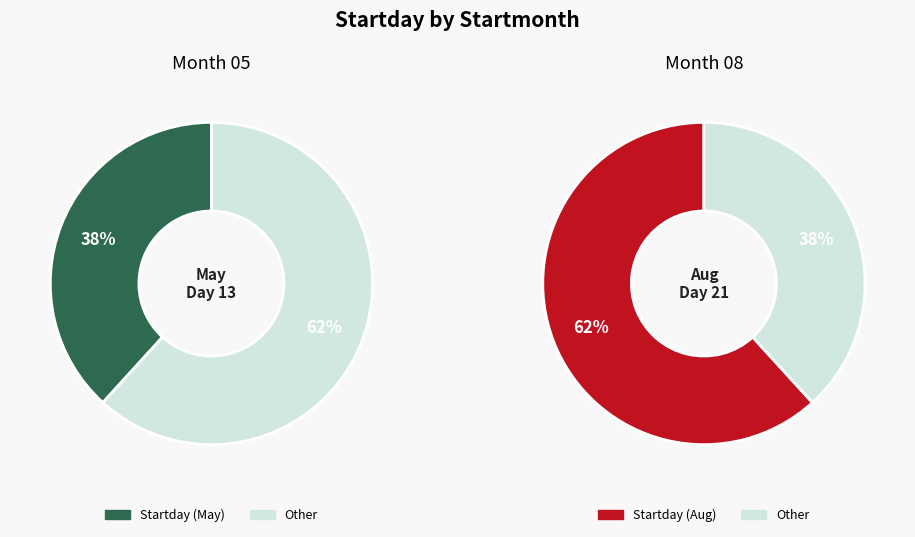

What percentage is the 08 slice, to the nearest percent?

62%